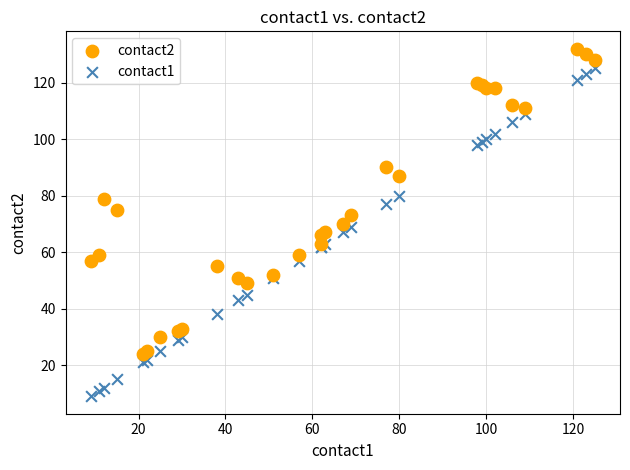

Which series reaches the minimum Y coordinate?

contact1